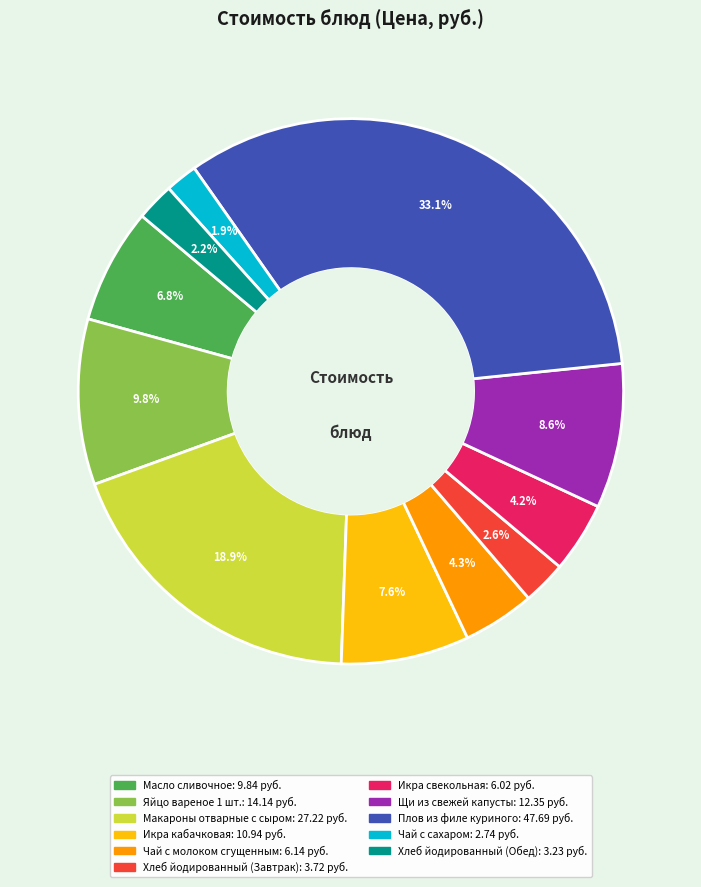

To the nearest percent, what is the difference between the Щи из свежей капусты and Масло сливочное slice percentages?

2%